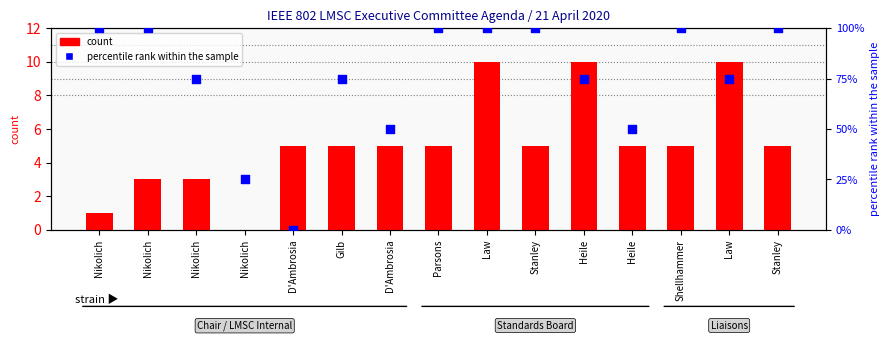

What is the total value across all series at D'Ambrosia?

5